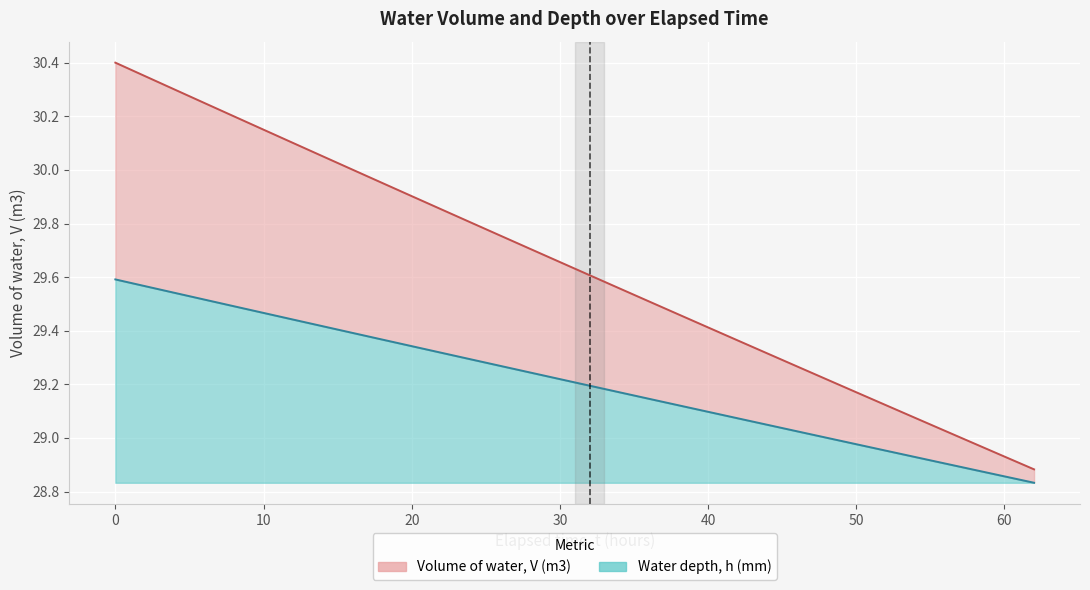

Where is Water depth, h (mm) nearest to the value 29?

48